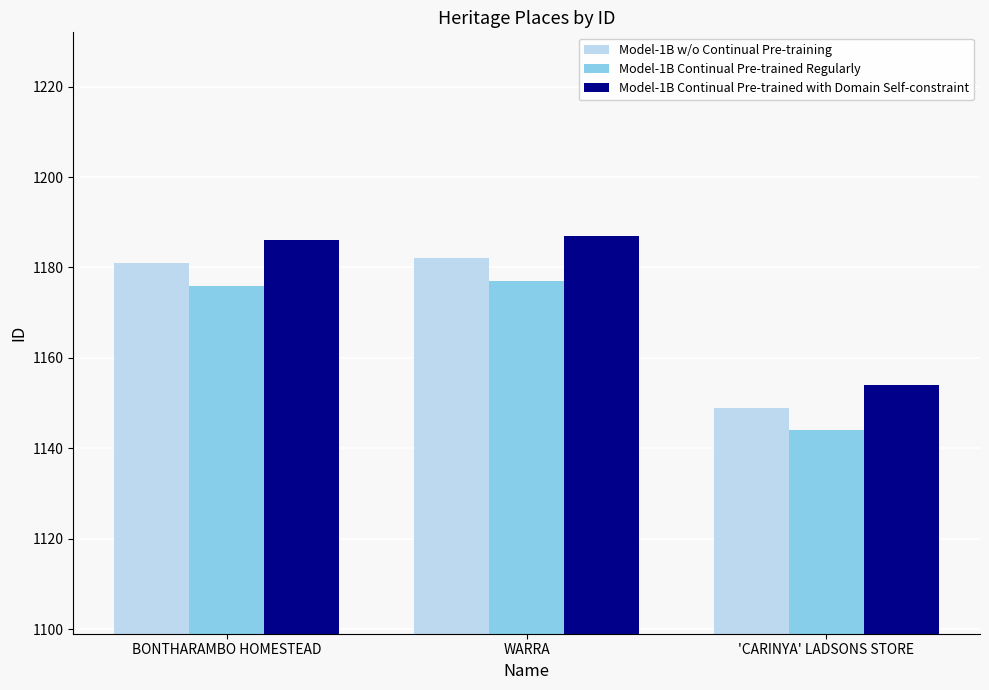

How many bars are there in each group?

3